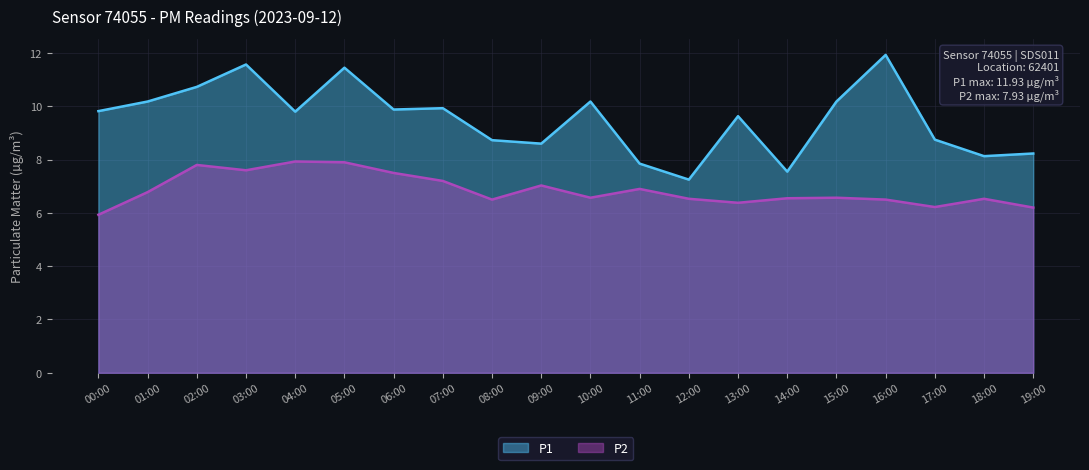

Rank the series at 00:00 from lowest to highest value.

P2, P1